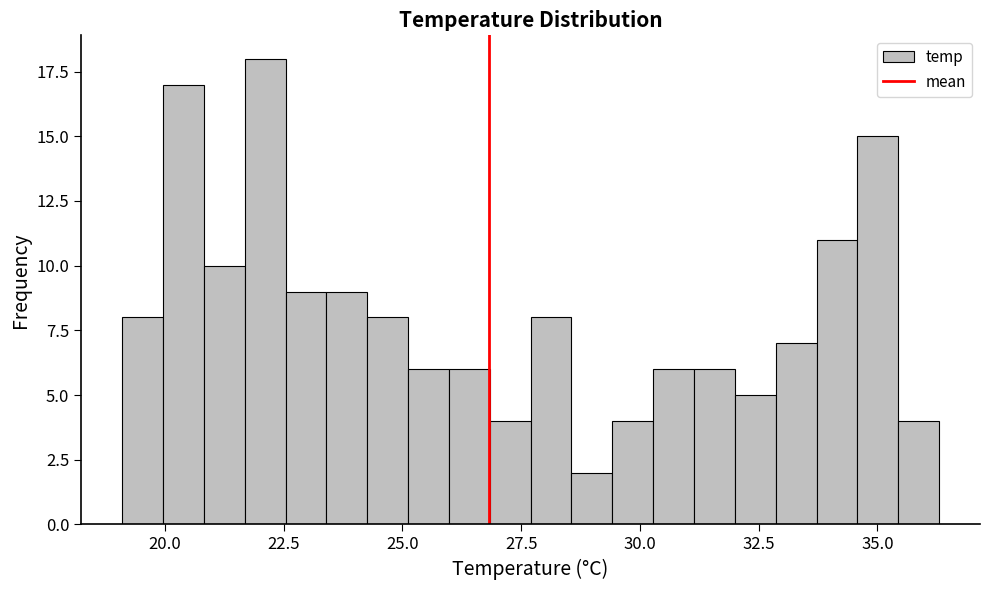

Around what value on the x-axis is the tallest bar? Give the approximate position of its centre, as read against the axis.

22.0